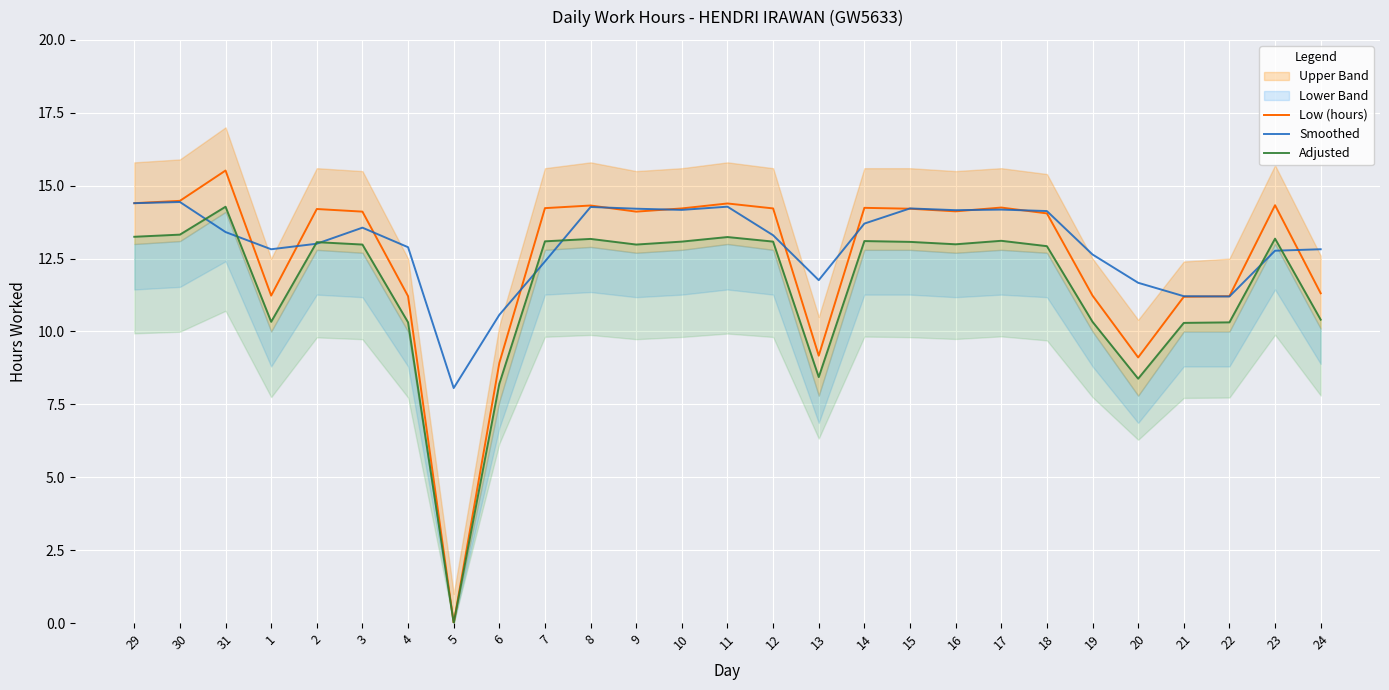

The Low (hours) series shows 25.4 at 23. True or false?

False